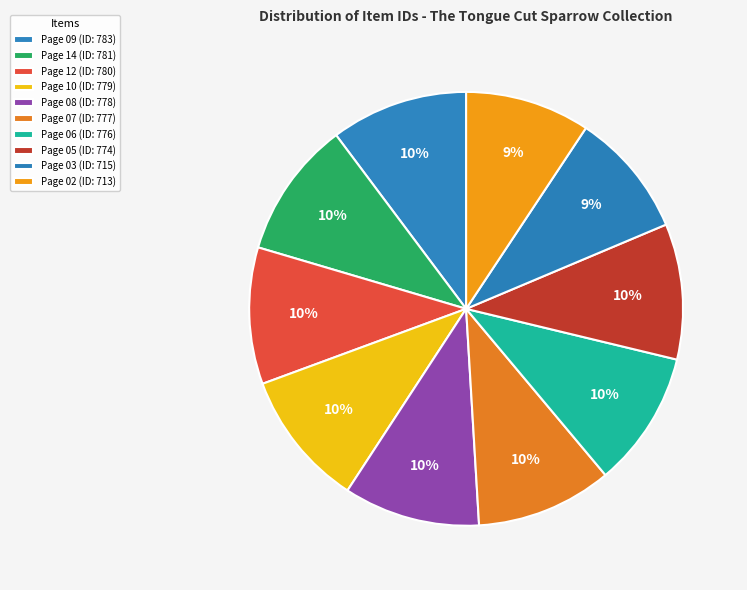

To the nearest percent, what portion does Page 14 represent?

10%